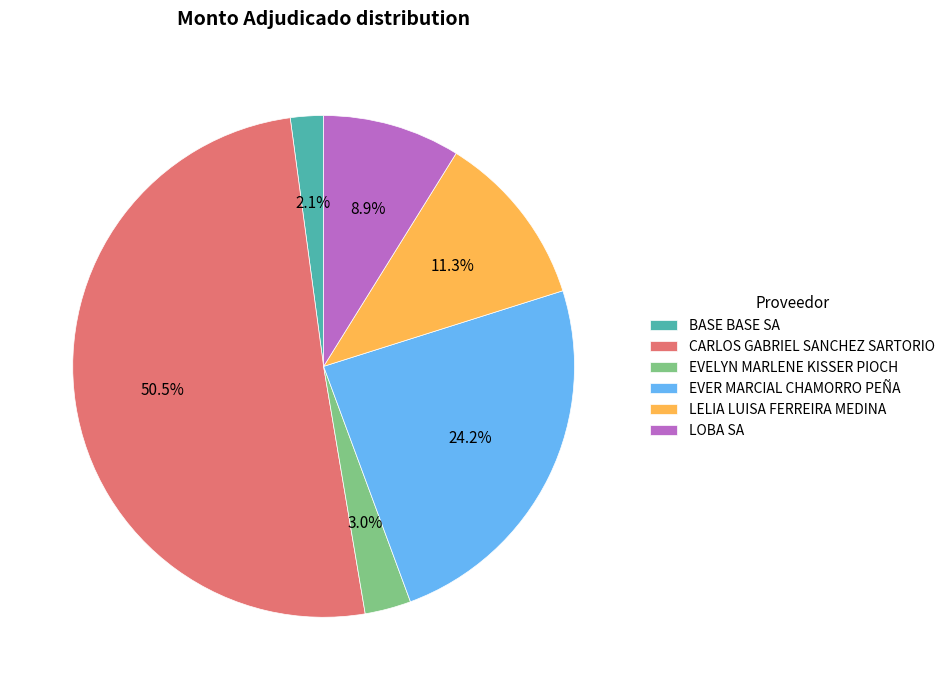

The EVER MARCIAL CHAMORRO PEÑA slice represents 15% of the pie. True or false?

False